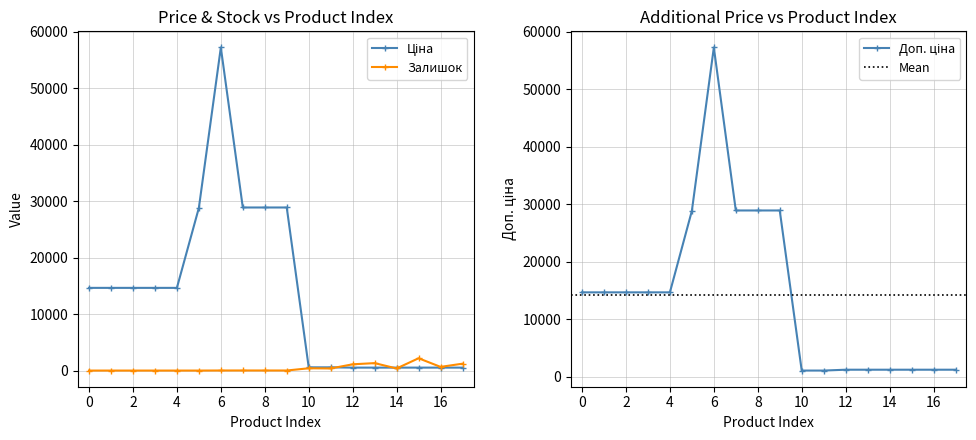

What is the difference between the second highest and second lowest values in the Доп. ціна series?

27842.3